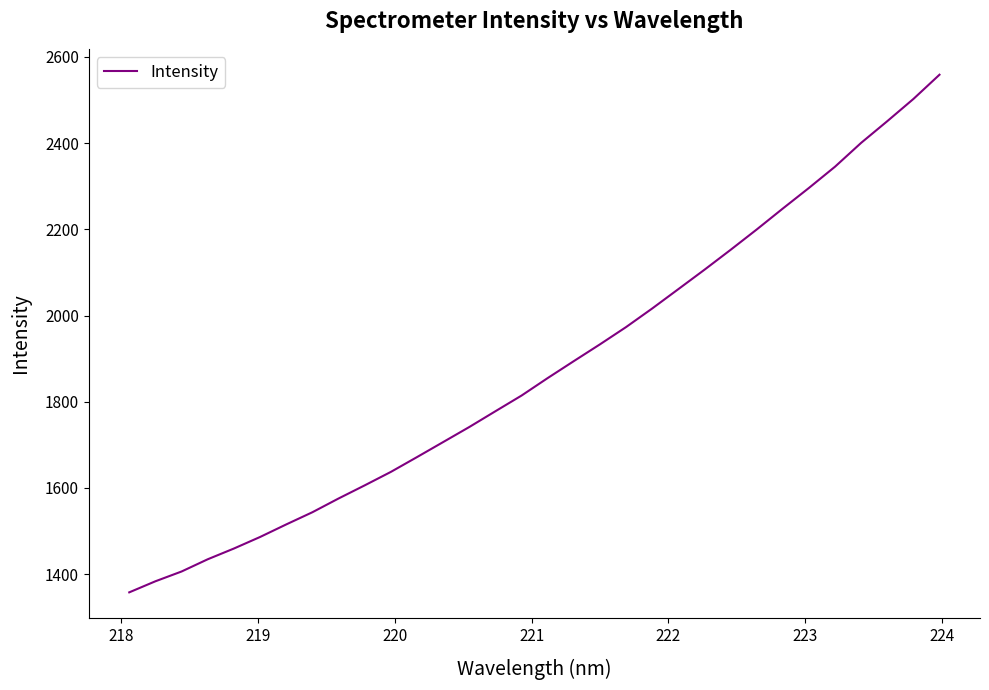

What is the maximum value shown in the chart?

2558.5